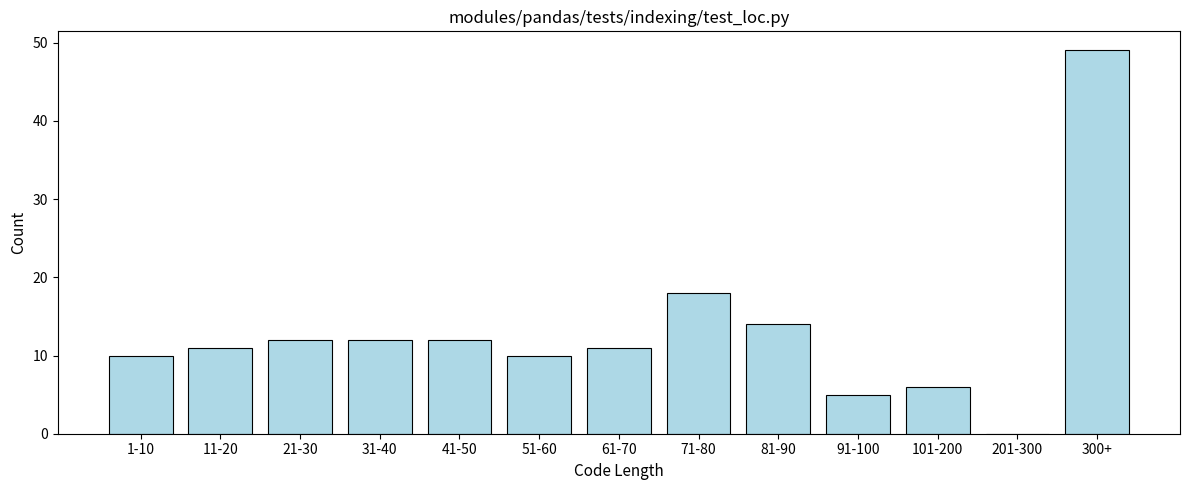

Reading right to left, list all the values displayed in this chart.

300+=49	201-300=0	101-200=6	91-100=5	81-90=14	71-80=18	61-70=11	51-60=10	41-50=12	31-40=12	21-30=12	11-20=11	1-10=10